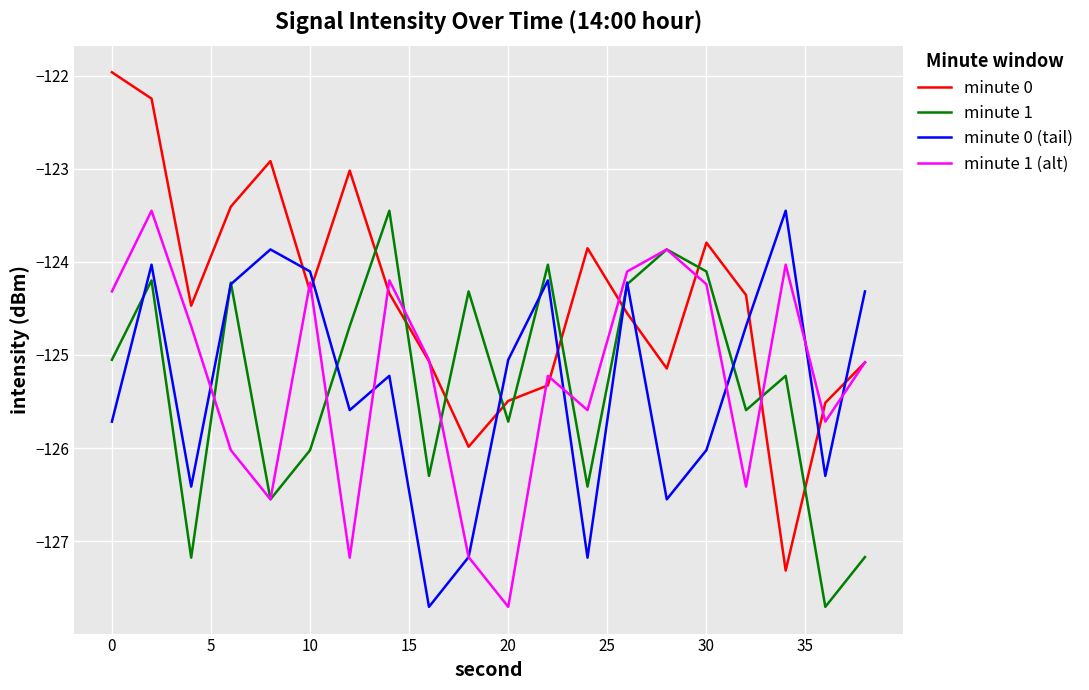

Which series has the widest spread of values?

minute 0